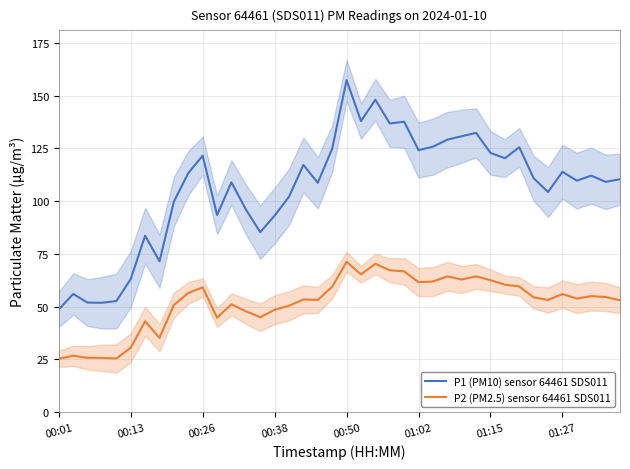

What is the minimum value for P1 (PM10) sensor 64461 SDS011?

48.7